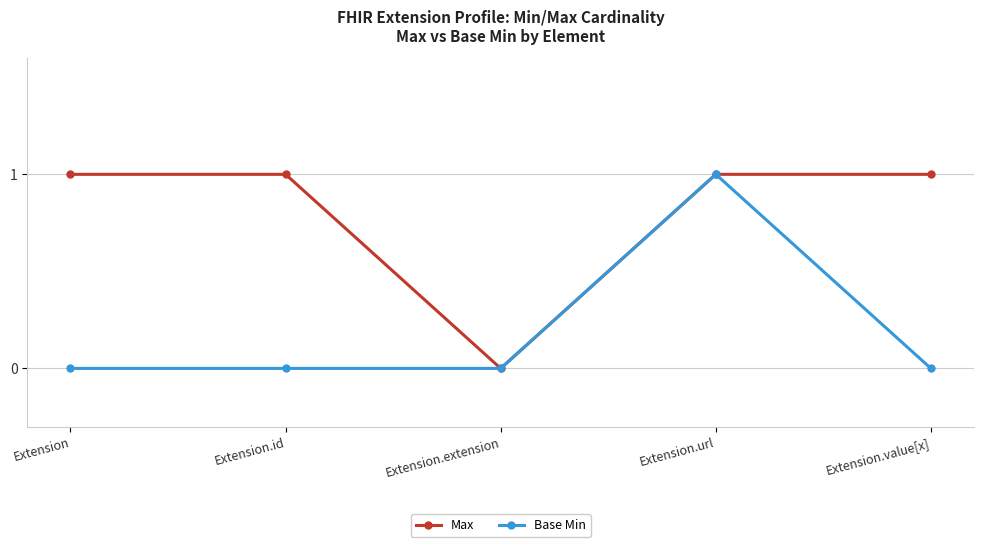

What is the label of the 5th point from the left?

Extension.value[x]